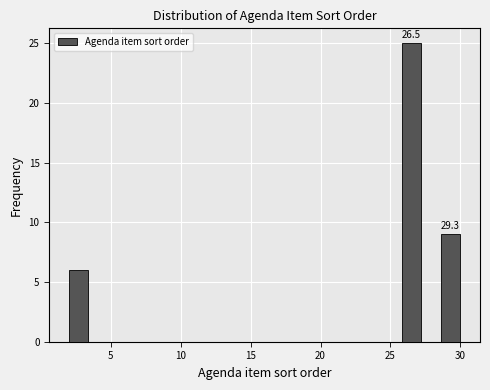

Around what value on the x-axis is the tallest bar? Give the approximate position of its centre, as read against the axis.

26.5